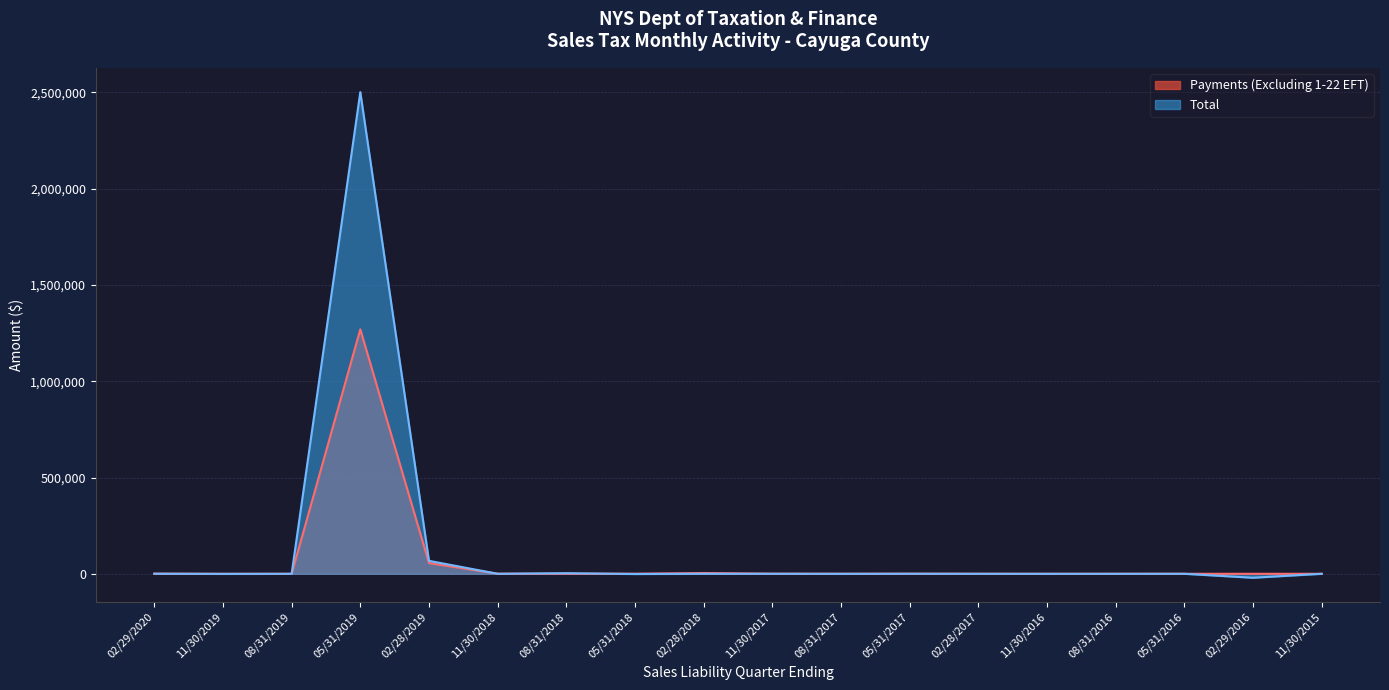

What is the sum of all Payments (Excluding 1-22 EFT) values?

1332057.7